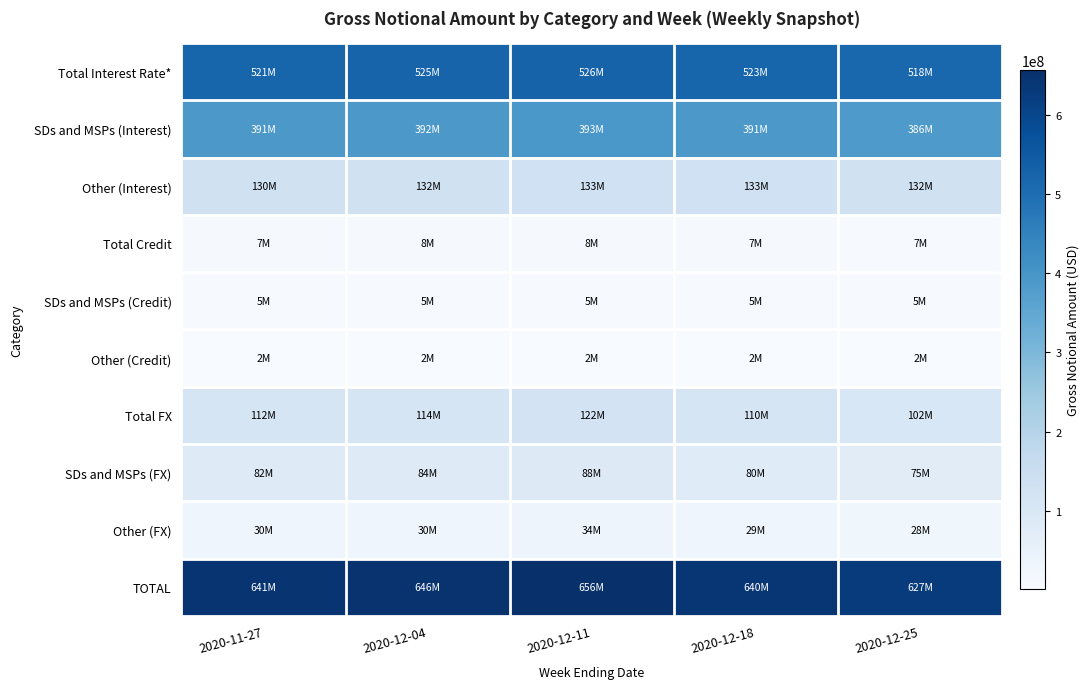

Which series has the largest total across all categories?

TOTAL